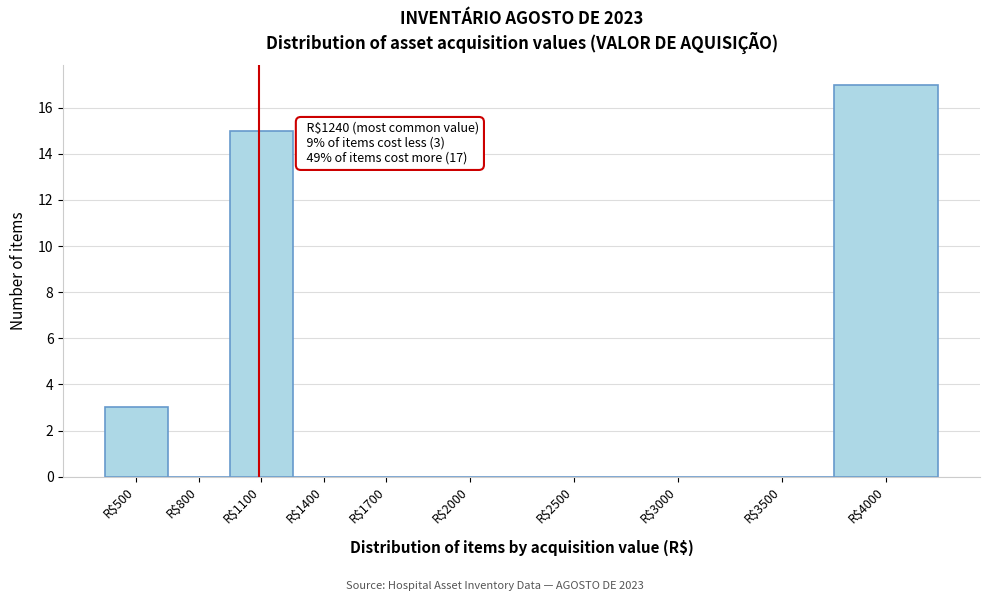

The chart shows a value of 0 at R$2500. True or false?

True